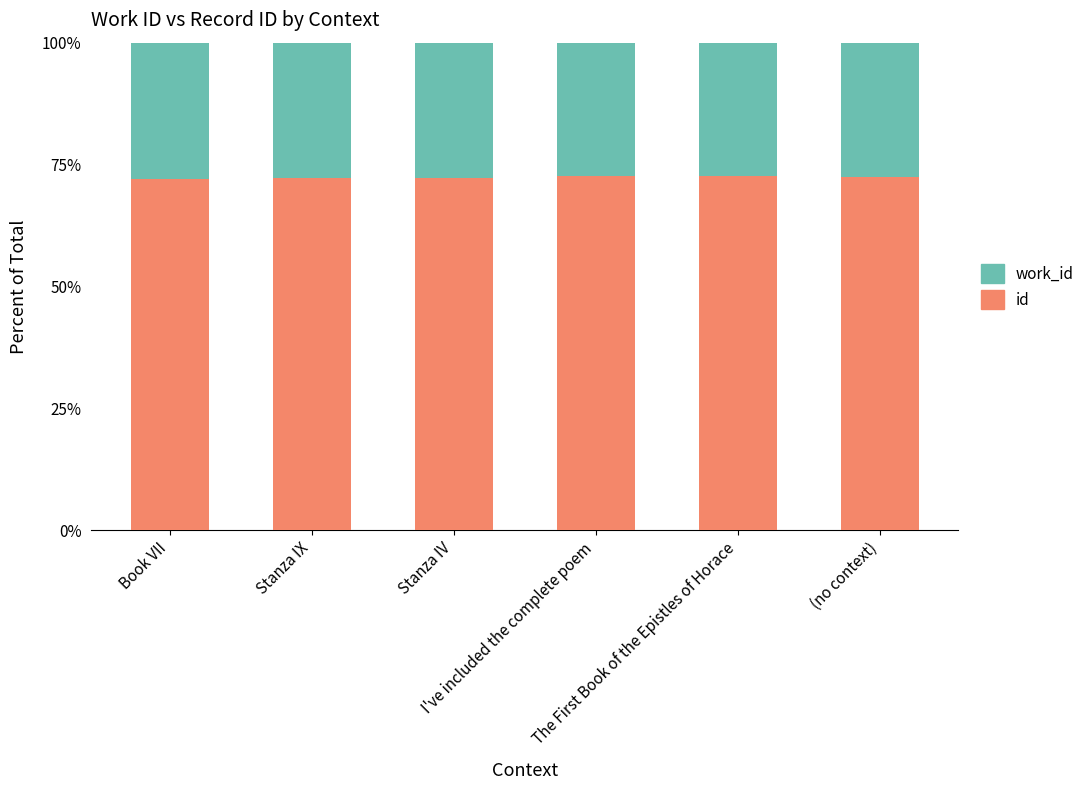

Does the chart contain stacked bars?

Yes